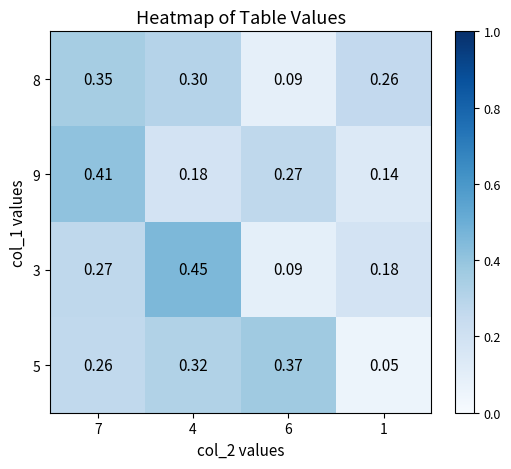

Count the 3 values in the range 0 to 1.

4